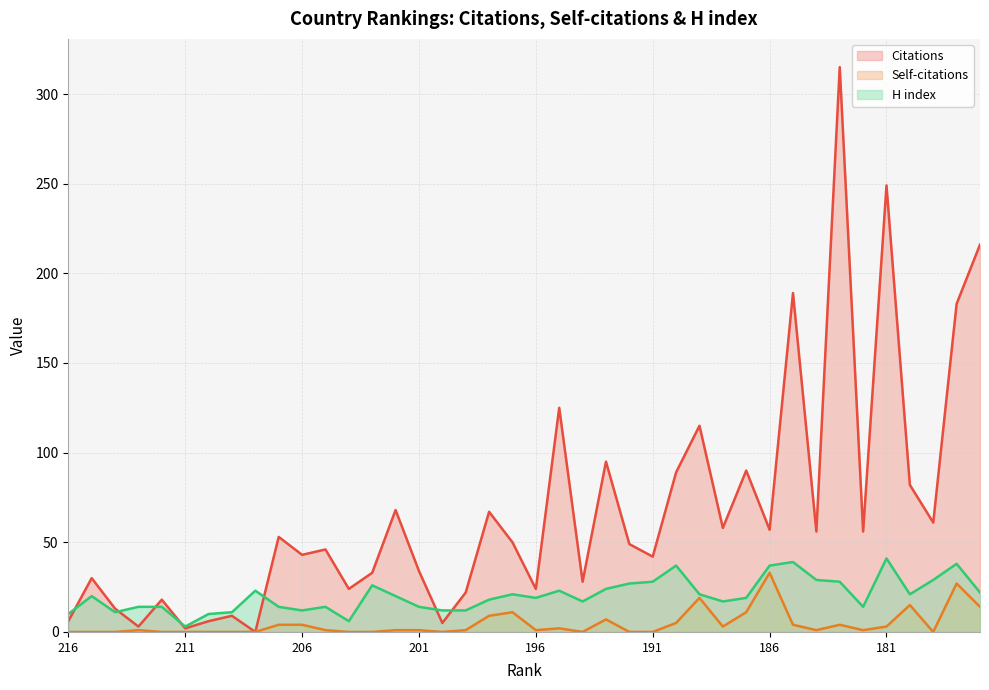

How many distinct data groups are displayed?

3